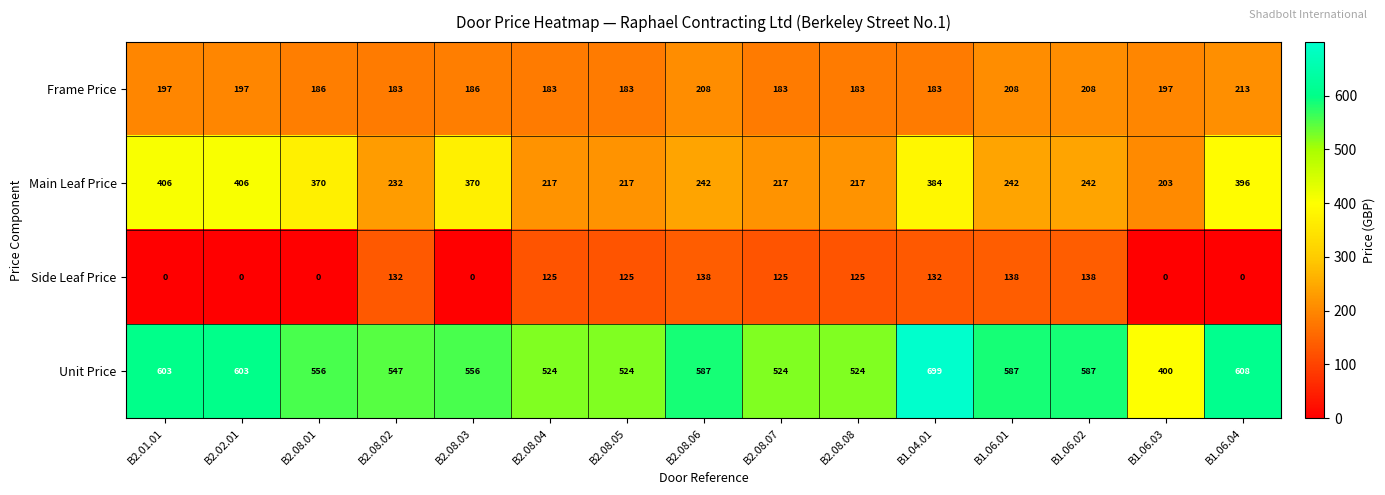

Which series changed the most between B2.08.01 and B1.04.01?

Unit Price